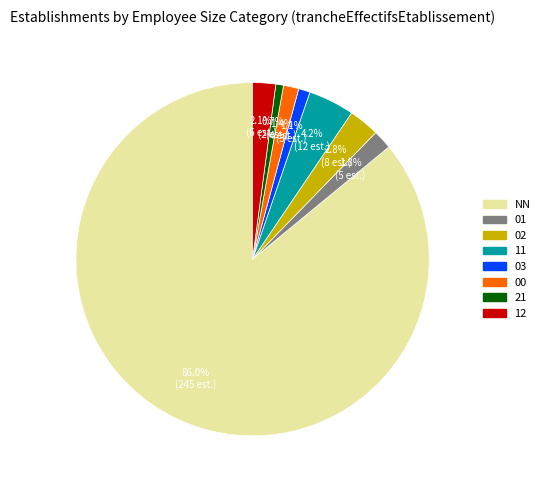

Is it true that 03 is 6% of the pie?

False